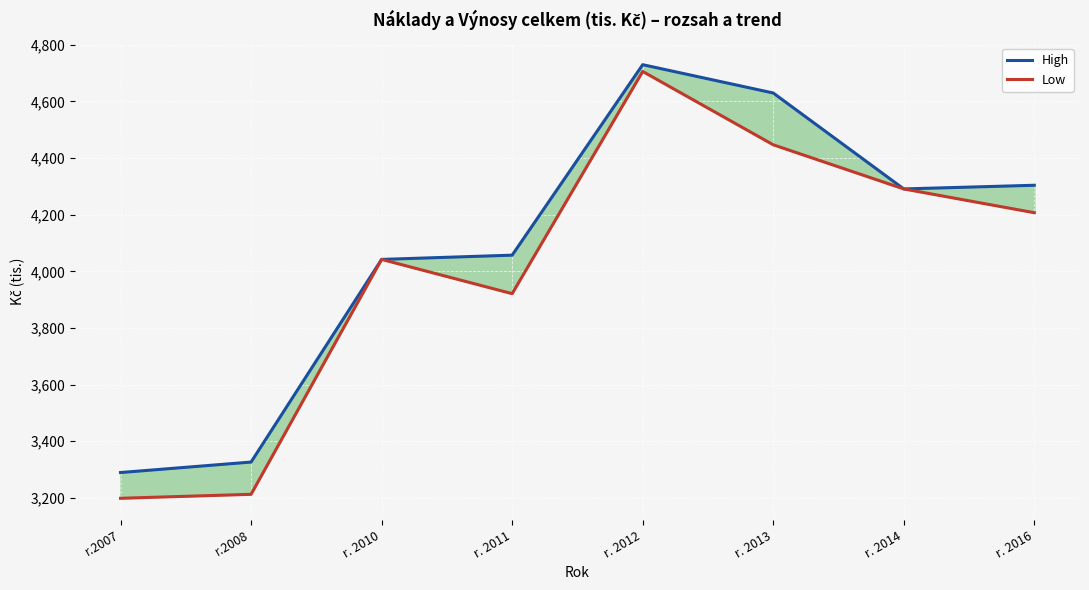

What are all the series names shown in the legend?

High, Low